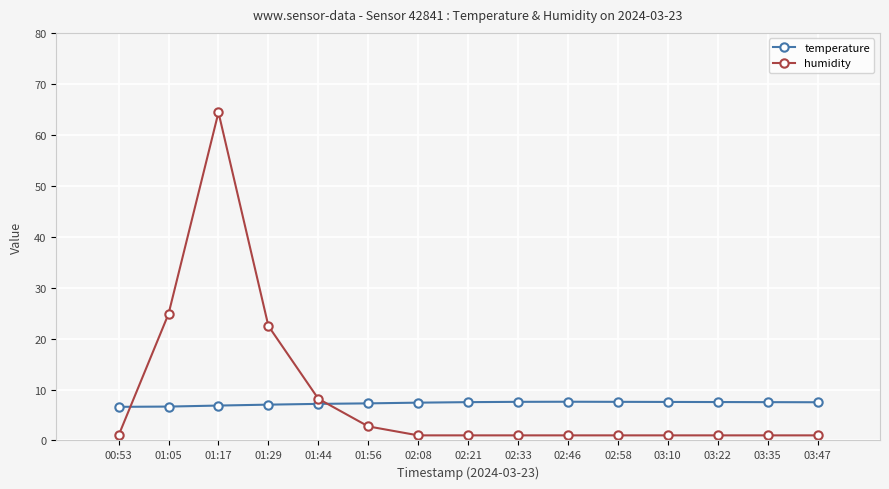

Count the number of categories in the chart.

15